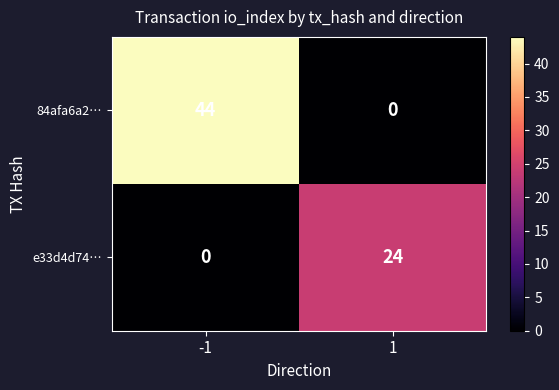

List the series in order of their peak value, highest first.

84afa6a2…, e33d4d74…